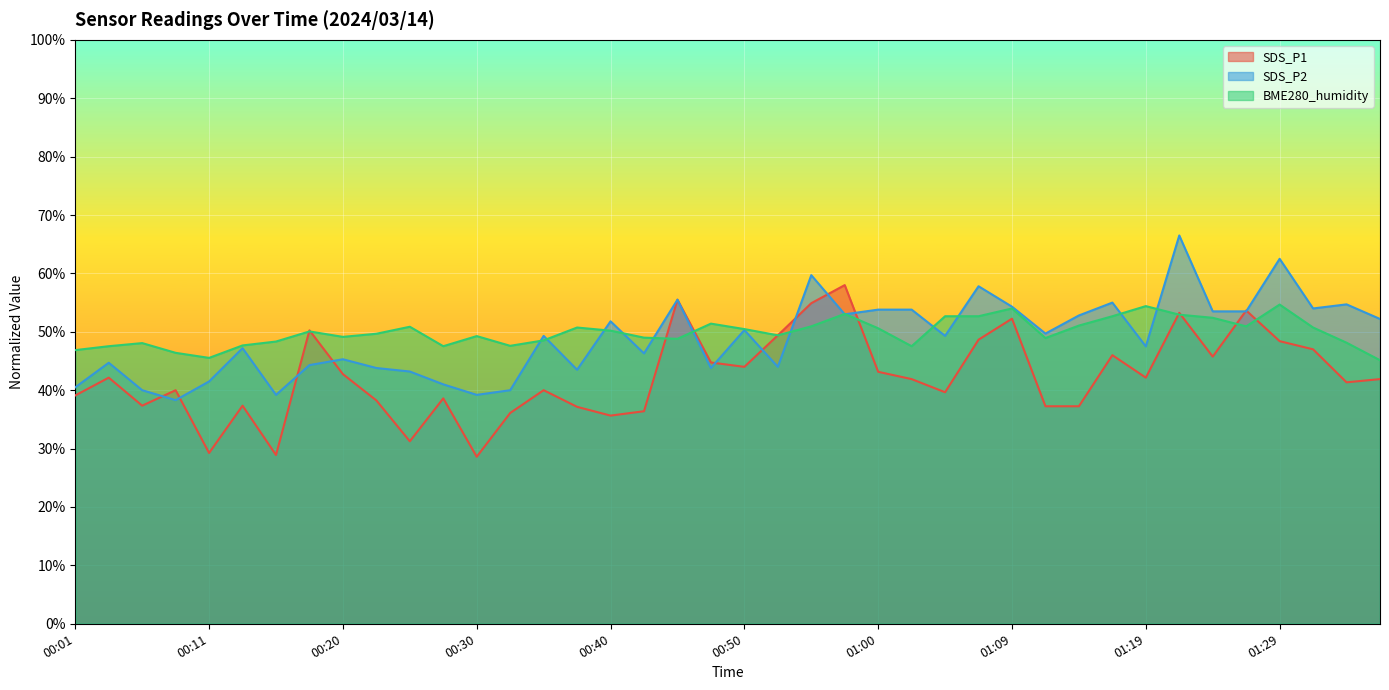

How many lines are shown in the chart?

3